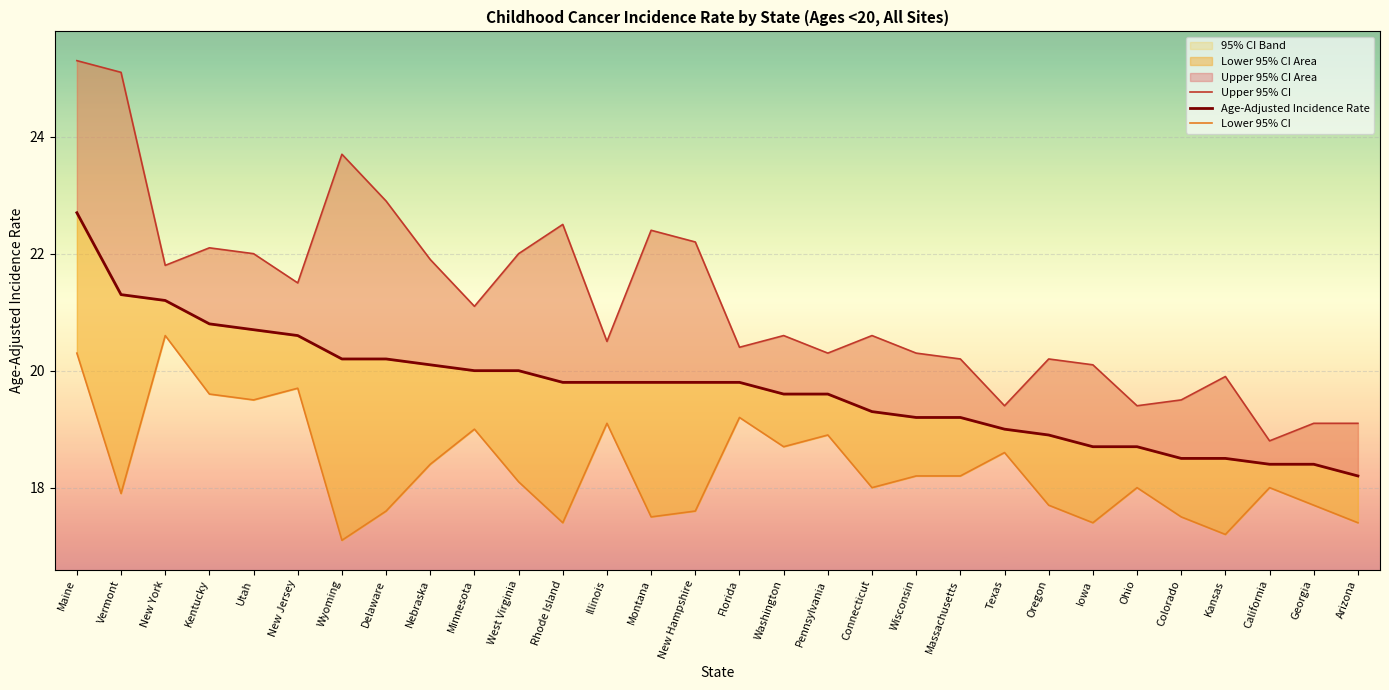

Which series has the largest range (max minus min)?

Upper 95% CI